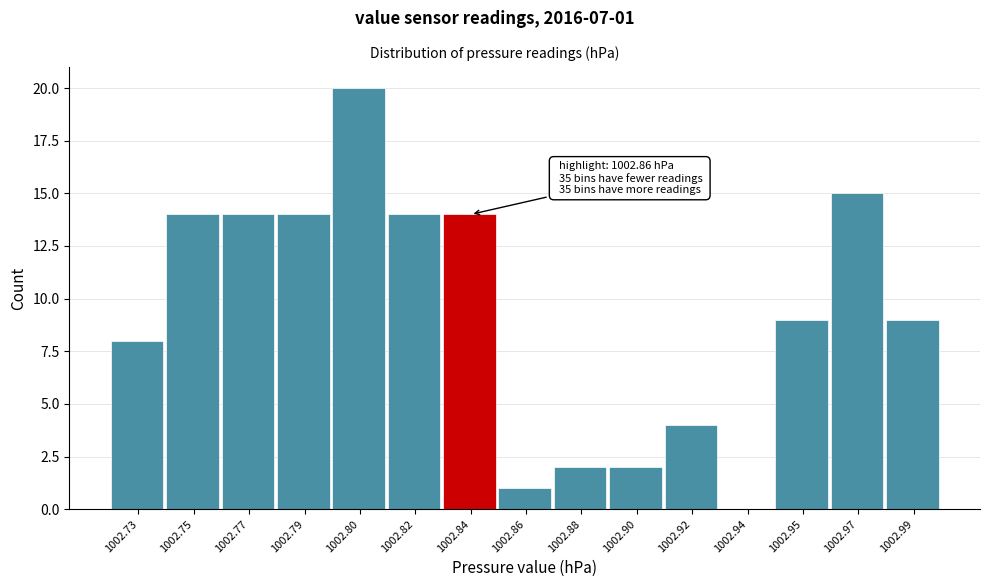

Reading left to right, what are all the values shown in this chart?

1002.73=8	1002.75=14	1002.77=14	1002.79=14	1002.80=20	1002.82=14	1002.84=14	1002.86=1	1002.88=2	1002.90=2	1002.92=4	1002.94=0	1002.95=9	1002.97=15	1002.99=9